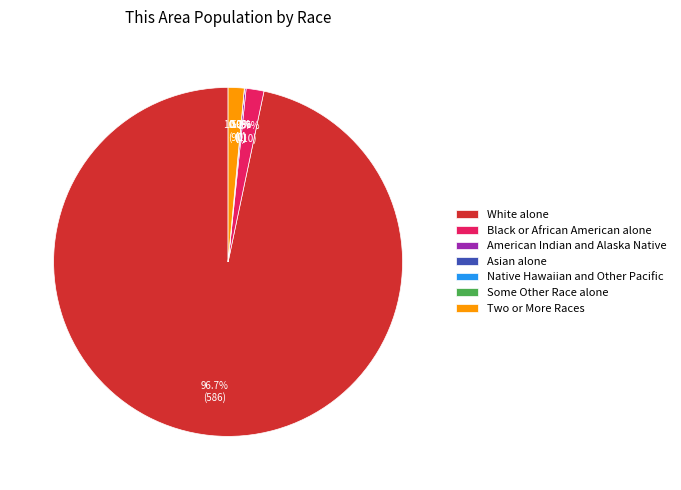

Is it true that Asian alone is 0% of the pie?

True